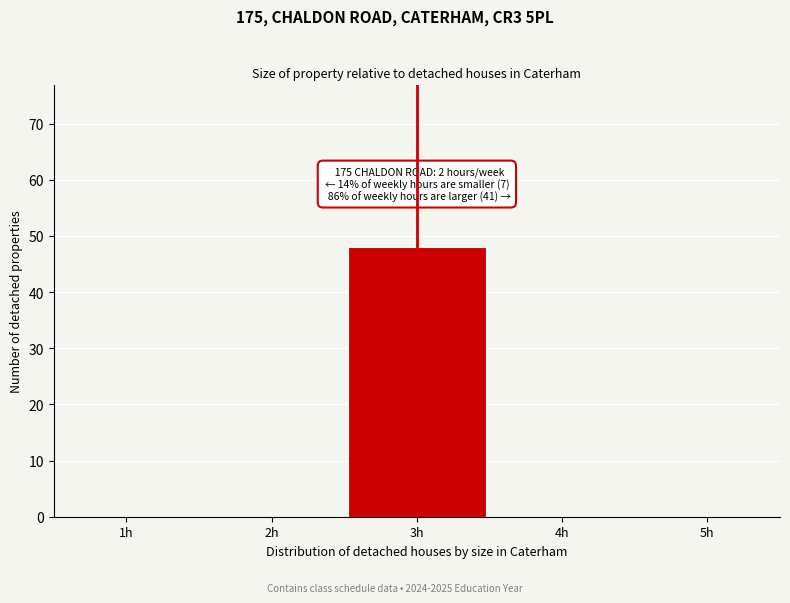

Reading right to left, extract all data points from this chart.

5h=0	4h=0	3h=48	2h=0	1h=0